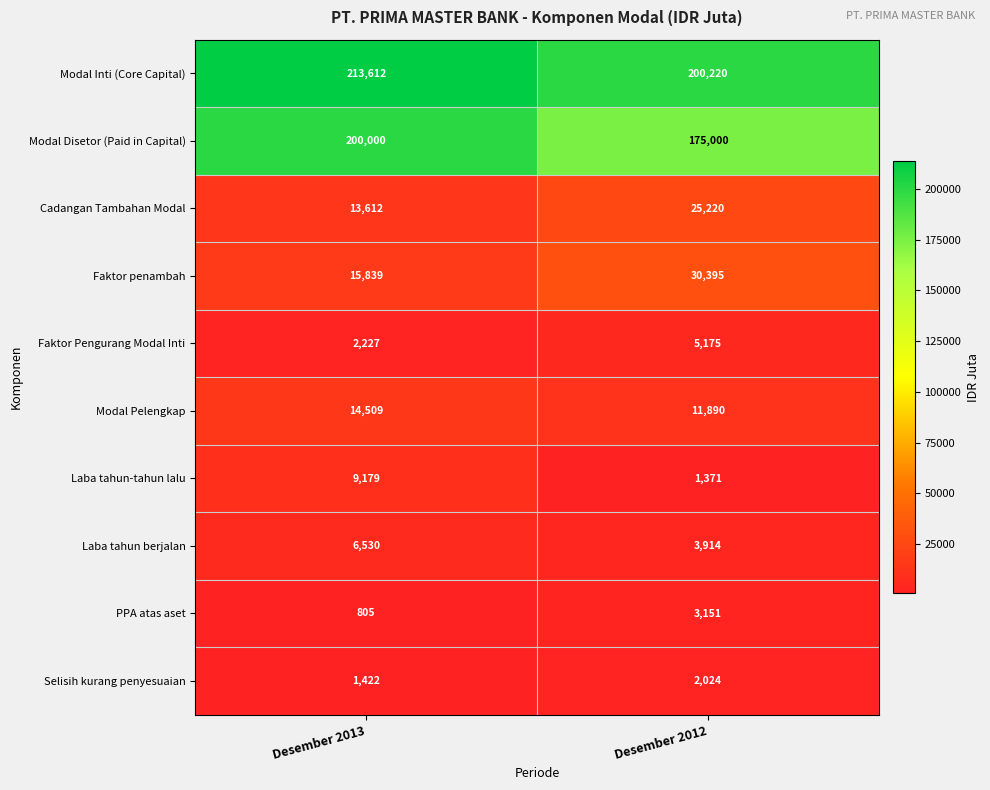

Rank the series at Desember 2012 from lowest to highest value.

Laba tahun-tahun lalu, Selisih kurang penyesuaian, PPA atas aset, Laba tahun berjalan, Faktor Pengurang Modal Inti, Modal Pelengkap, Cadangan Tambahan Modal, Faktor penambah, Modal Disetor (Paid in Capital), Modal Inti (Core Capital)